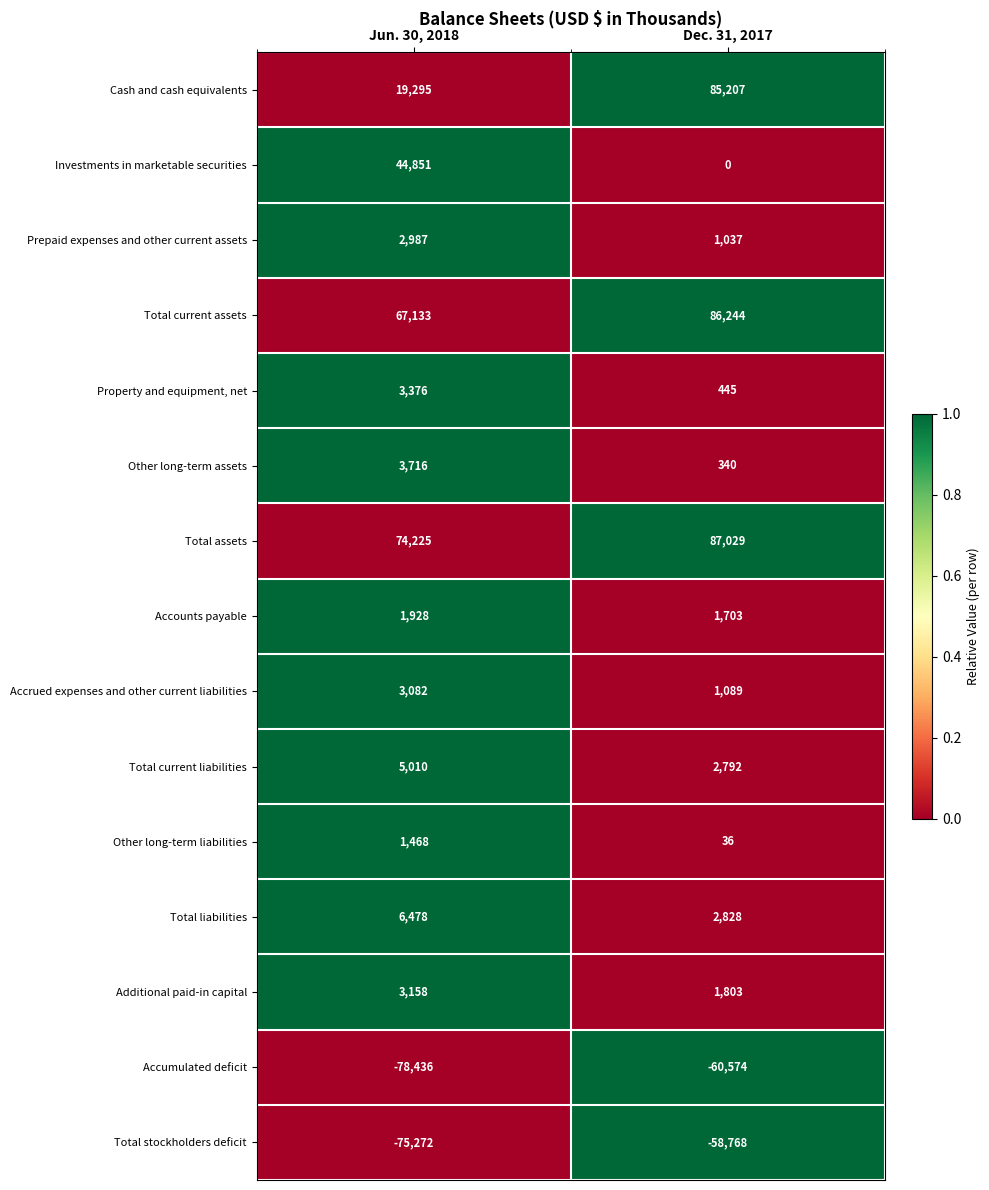

What value does the Cash and cash equivalents series have at Dec. 31, 2017, to the nearest 50?

85200